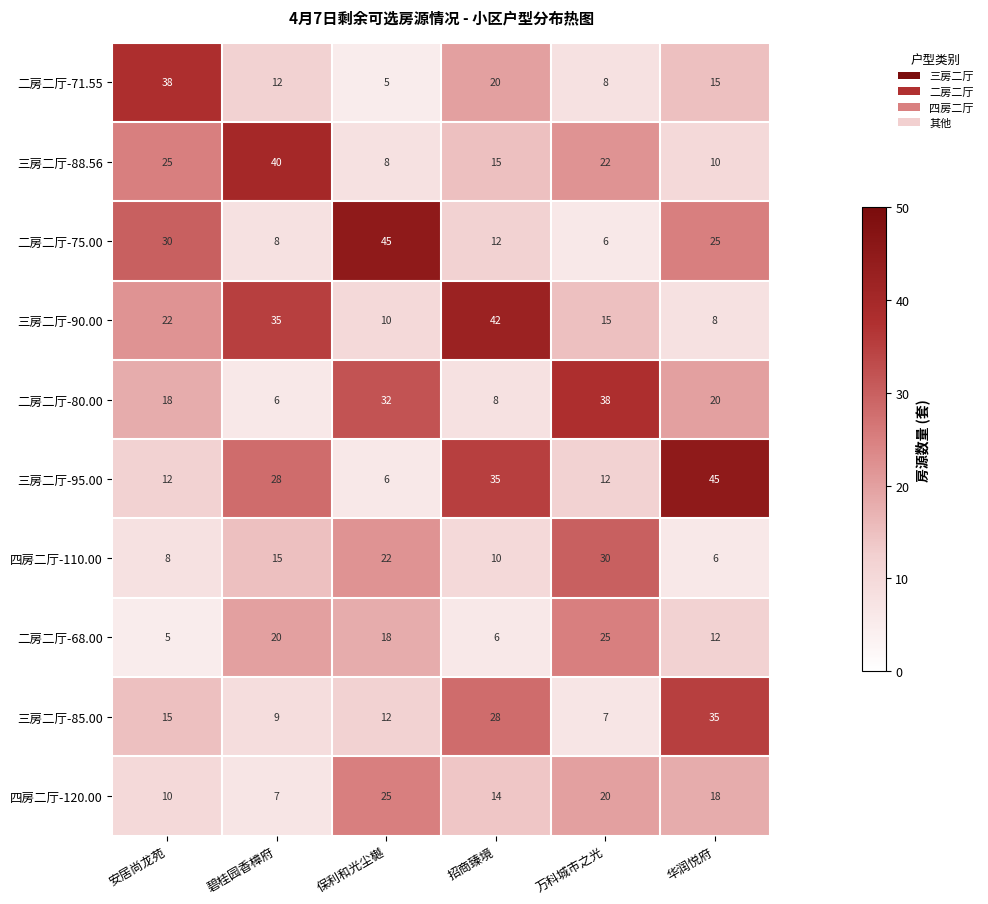

What is the total value across all series at 招商臻境?

190